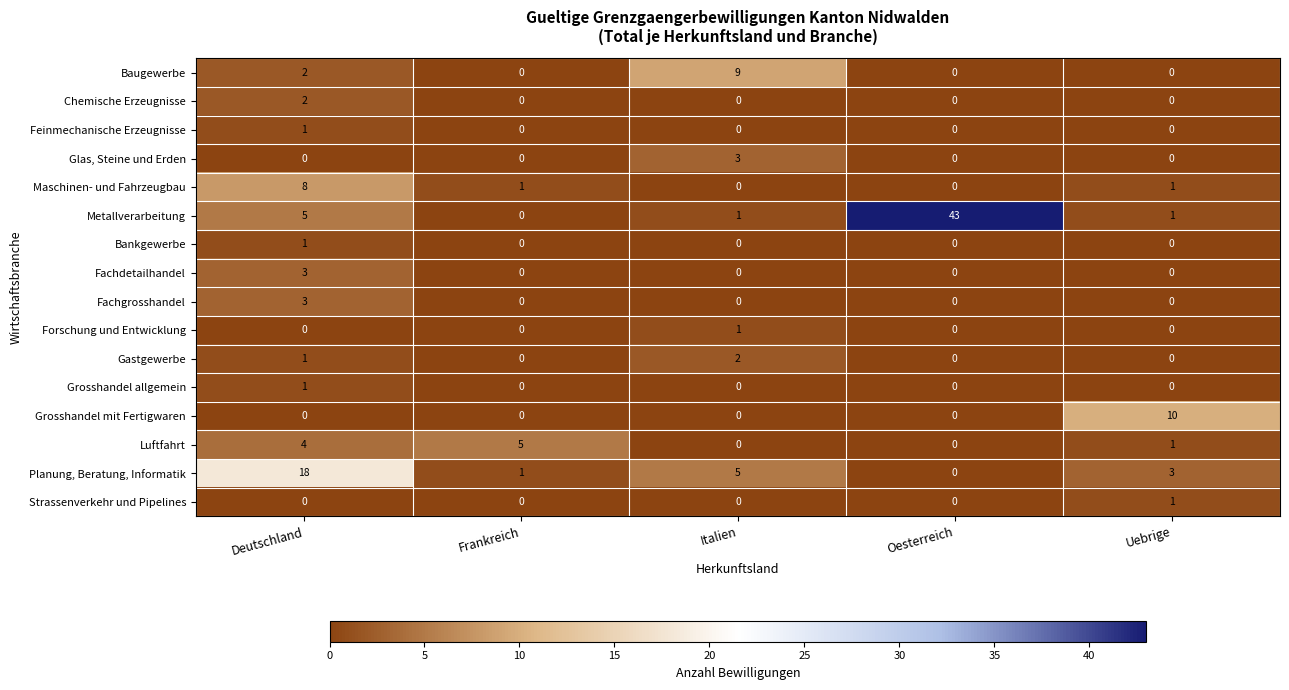

At which category is the sum across all series the highest?

Deutschland